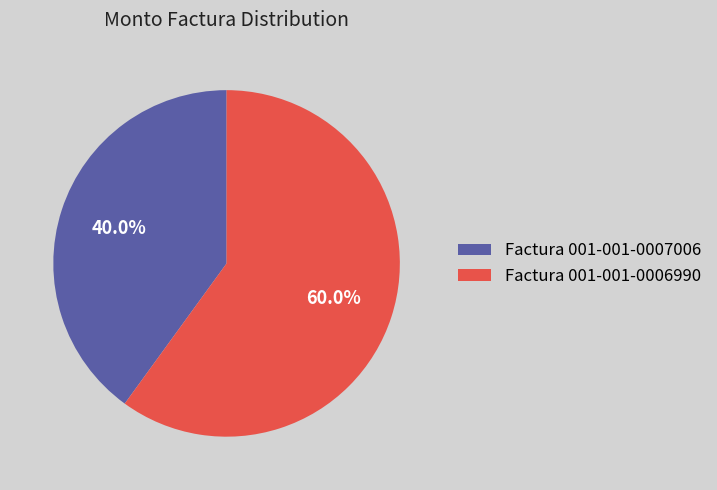

Which slice is the largest?

Factura 001-001-0006990